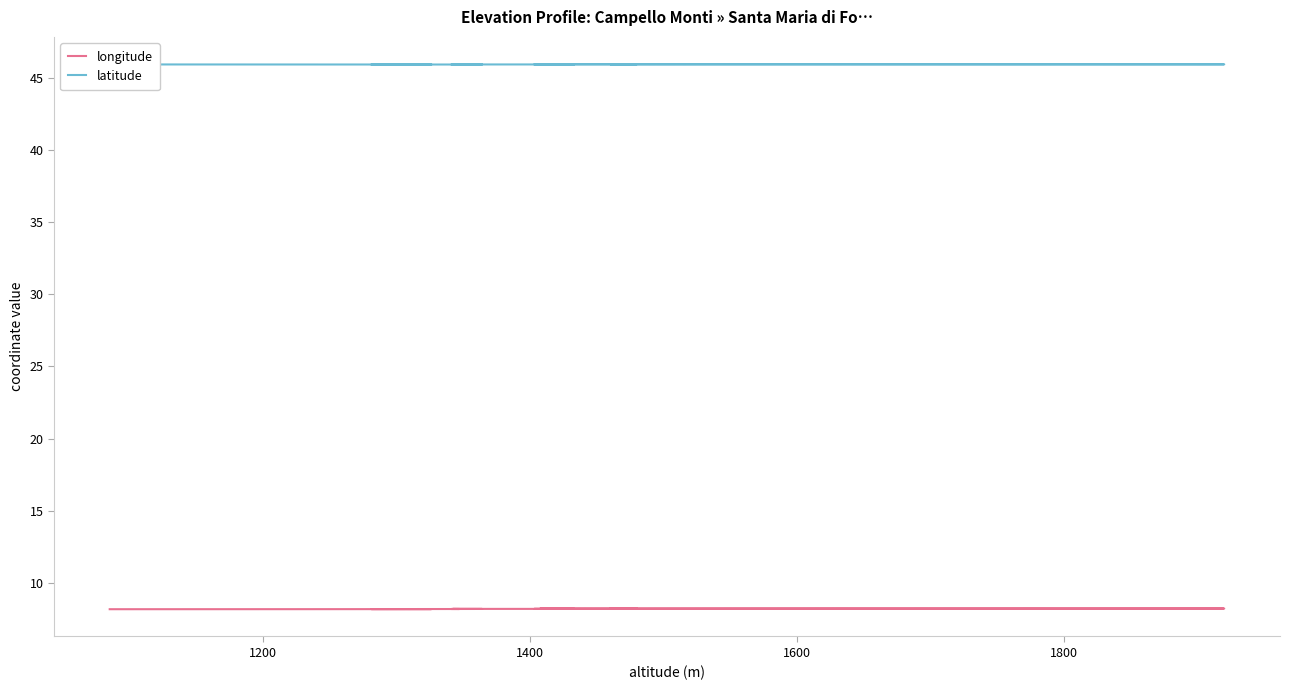

True or false: latitude and longitude cross at least once.

False